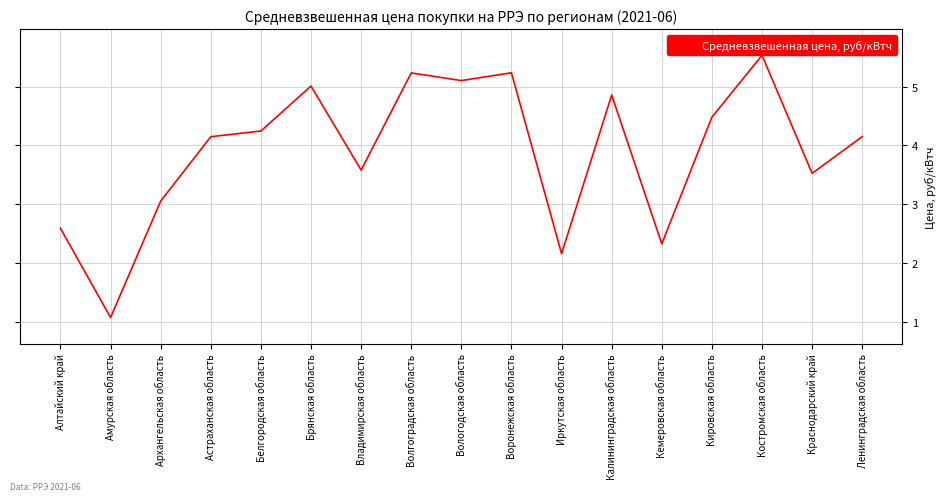

The value at Архангельская область is 3.1. True or false?

True